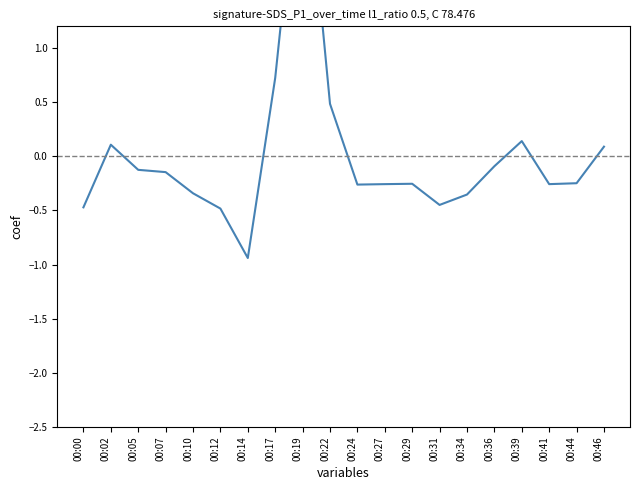

True or false: the data shows -0.1 at 00:36.

True